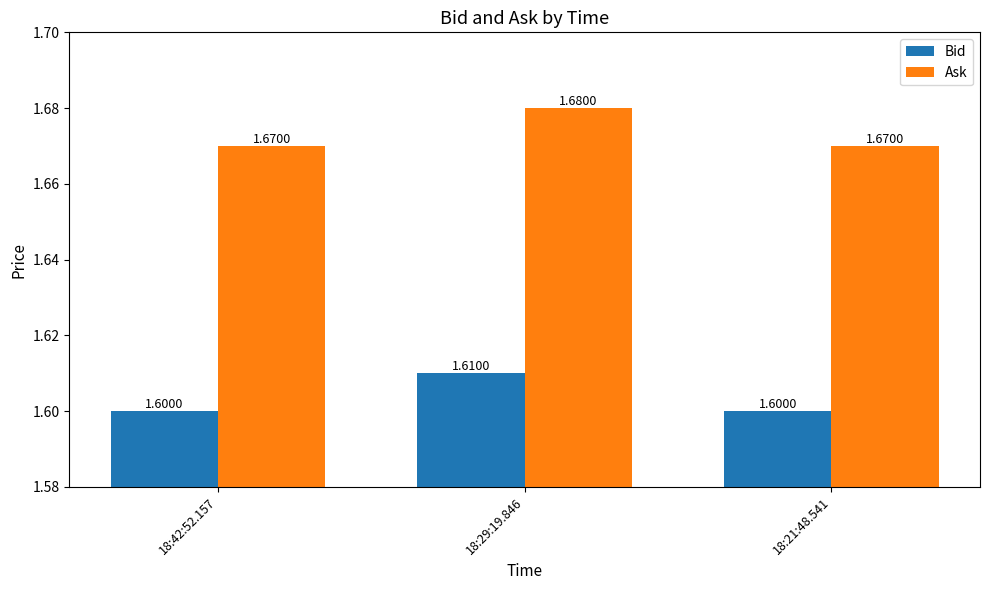

What is the label of the 2nd bar from the left?

18:29:19.846